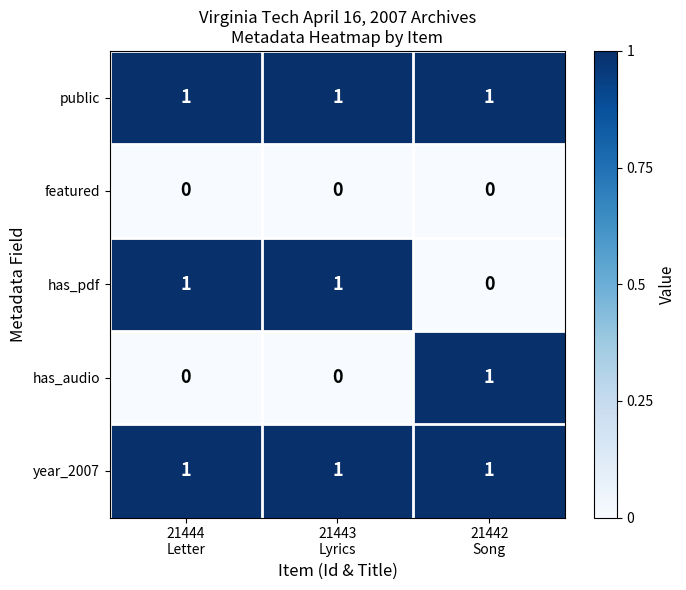

How many has_audio values are between 0 and 1?

3